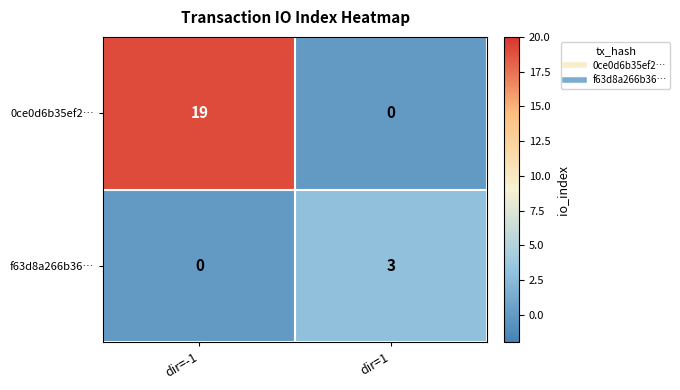

What is the sum of the 0ce0d6b35ef2… values at dir=1 and dir=-1?

19